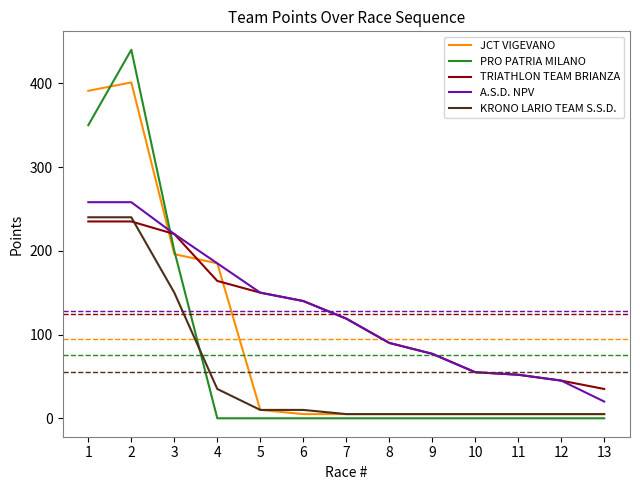

Between 1 and 2, which series saw the biggest shift?

PRO PATRIA MILANO